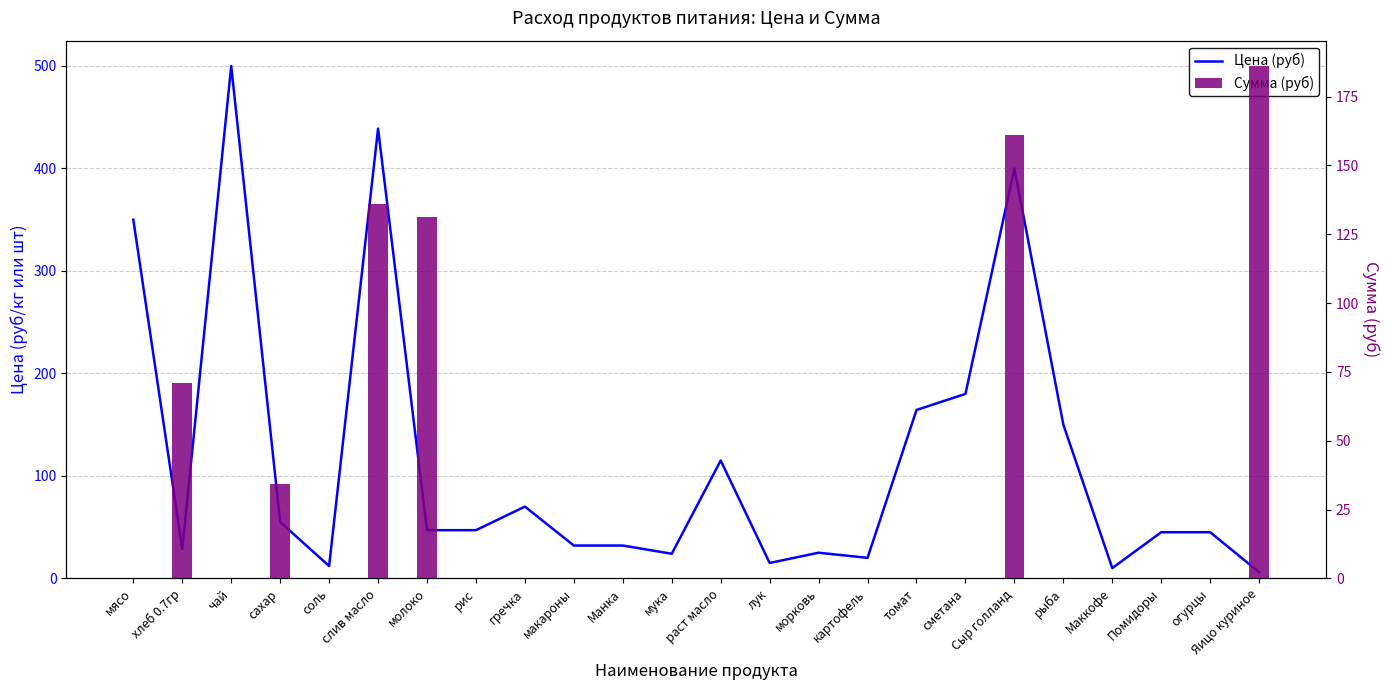

Reading left to right, what are all the values shown in this chart?

Цена (руб): 350.0	28.6	500.0	55.0	12.0	438.9	47.0	47.0	70.0	32.0	32.0	24.0	115.0	15.0	25.0	20.0	164.3	180.0	400.0	150.0	10.0	45.0	45.0	6.0
Сумма (руб): 0.0	70.9	0.0	34.1	0.0	136.1	131.1	0.0	0.0	0.0	0.0	0.0	0.0	0.0	0.0	0.0	0.0	0.0	161.2	0.0	0.0	0.0	0.0	186.0